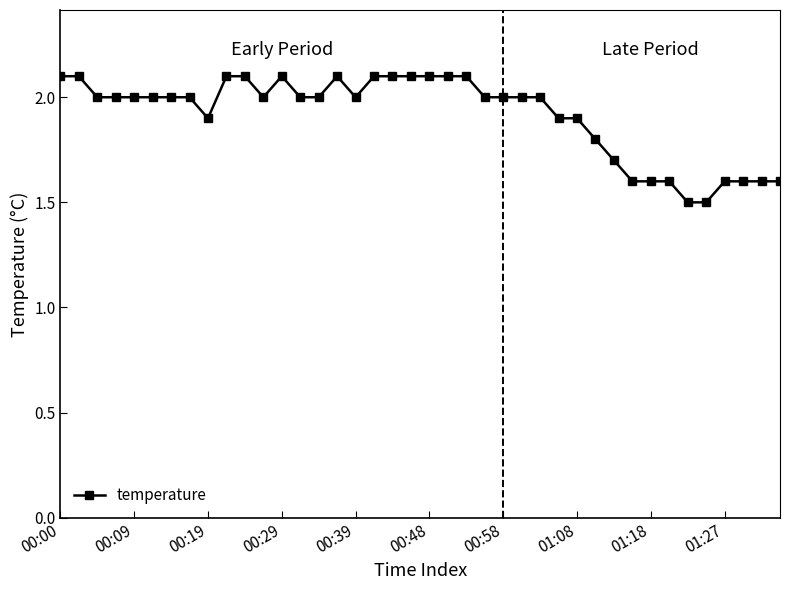

What is the value of the 30th point from the left?

1.8